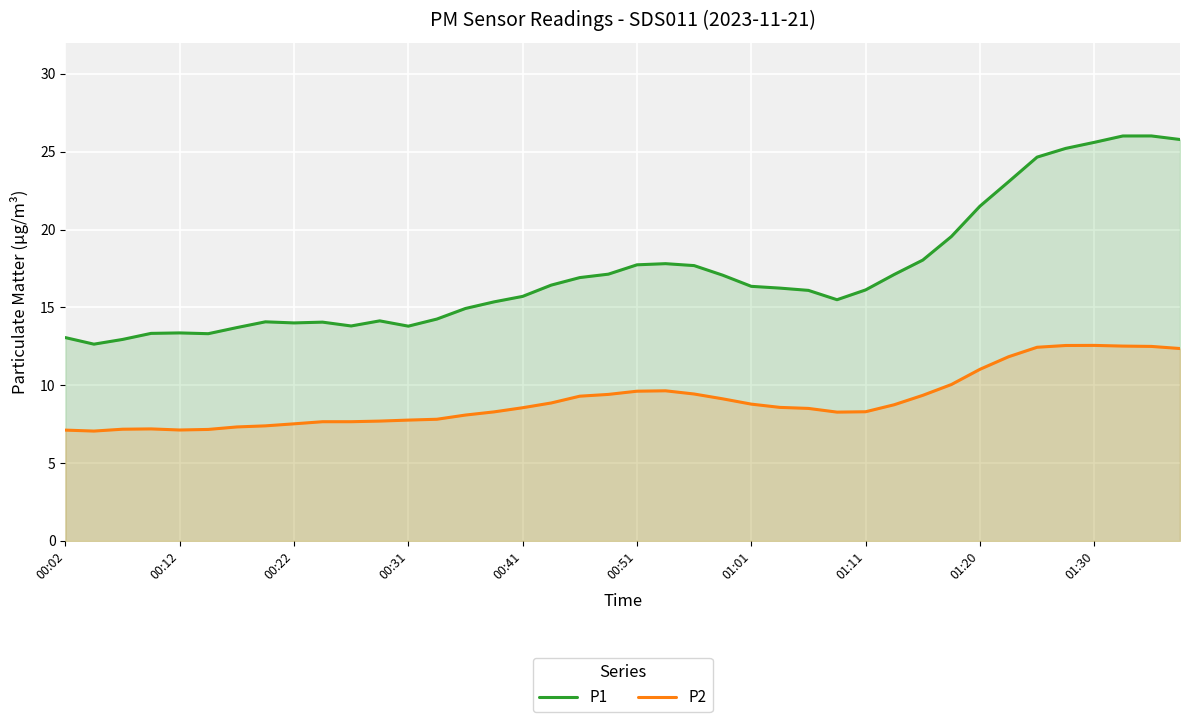

Does the chart display data point markers on the line(s)?

No